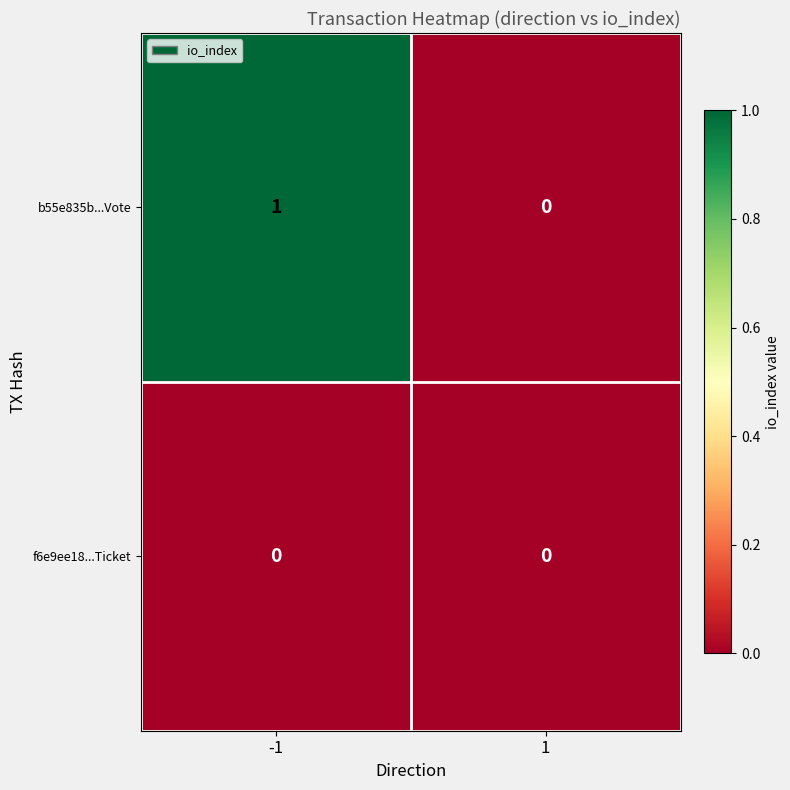

Between -1 and 1, which series saw the biggest shift?

b55e835b...Vote